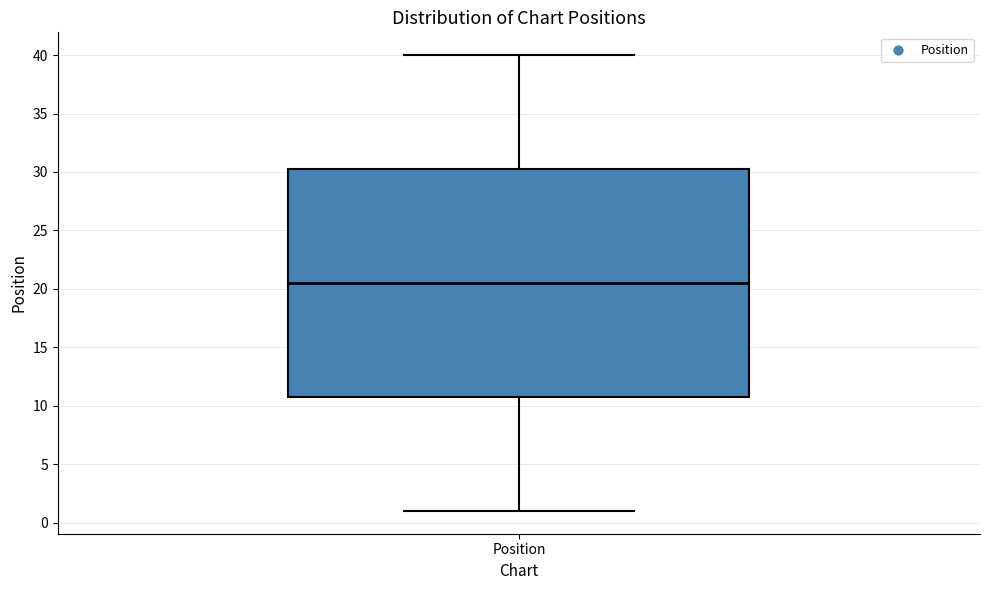

Transcribe this box plot: give where the median line is, the range the box spans, and where the two whiskers end, as read against the y-axis. The values are not printed on the chart, so give them approximately, as read against the axis.

median 20.5, box 11.0 to 30.5, whiskers 1.0 to 40.0